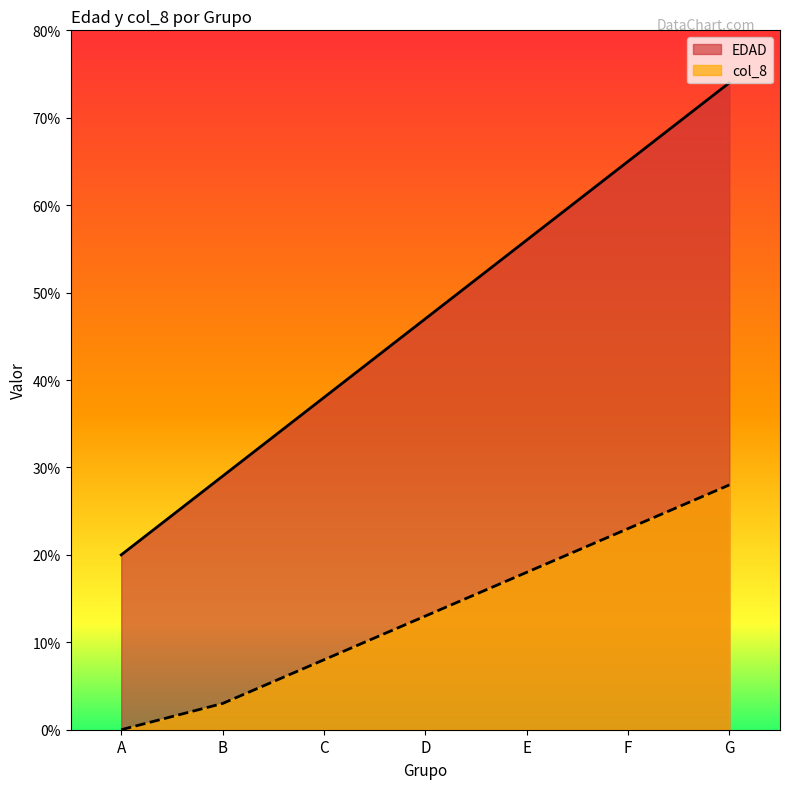

Reading left to right, what are all the values shown in this chart?

EDAD: A=20	B=29	C=38	D=47	E=56	F=65	G=74
col_8_values: A=0	B=3	C=8	D=13	E=18	F=23	G=28